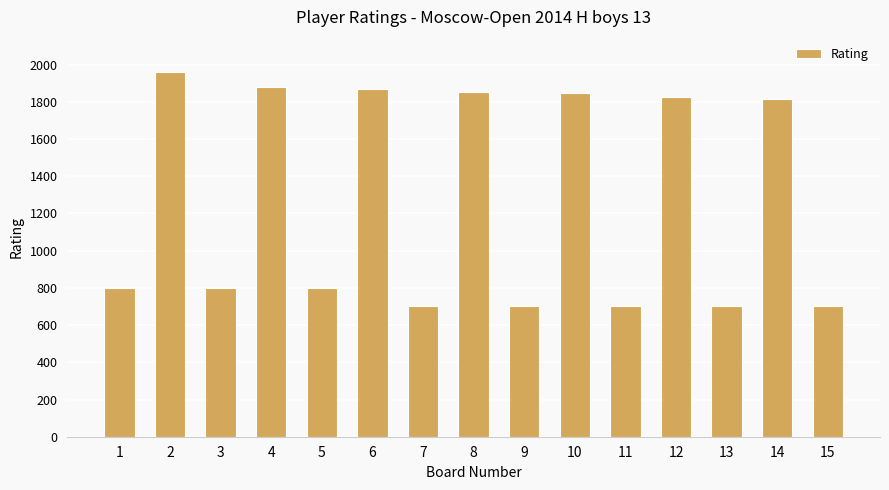

The chart shows a value of 215 at 13. True or false?

False